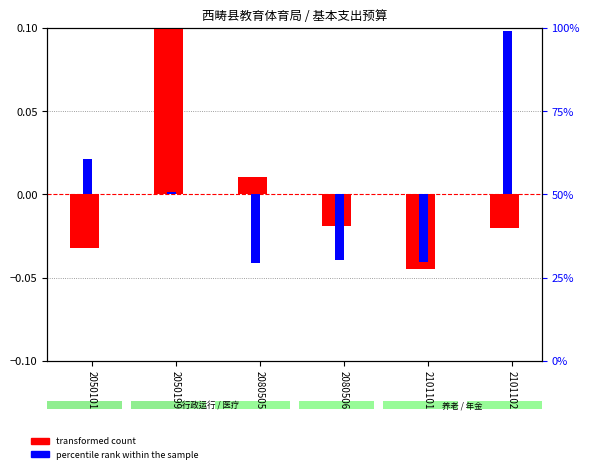

Which has a higher value, 2080505 or 2080506?

2080505